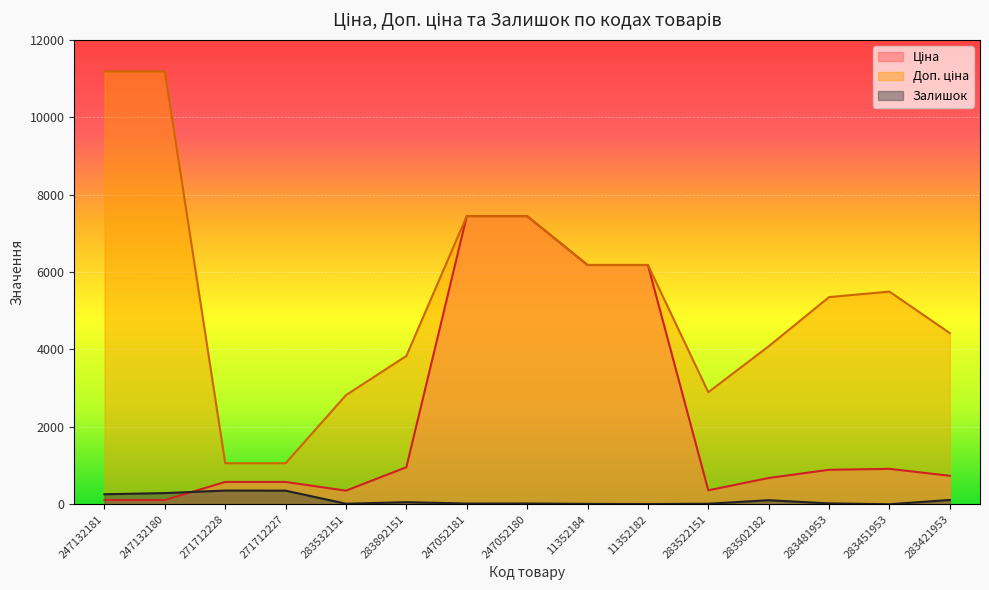

What position from the right is 11352182?

6